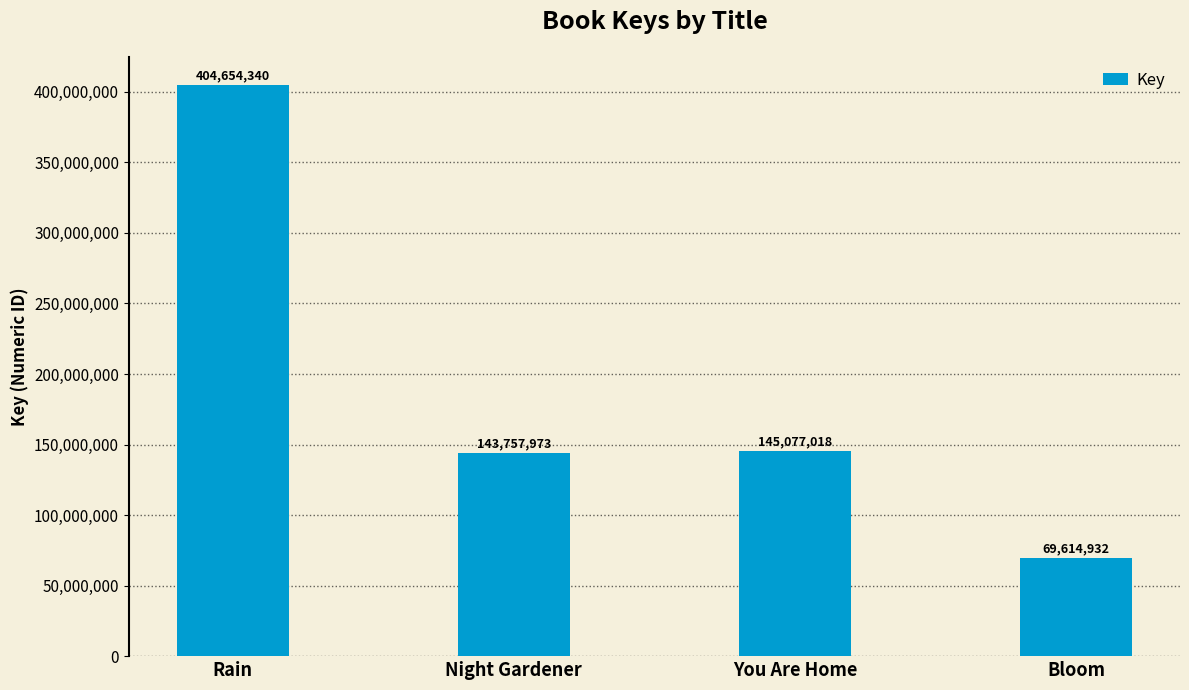

How many data points does each series have?

4